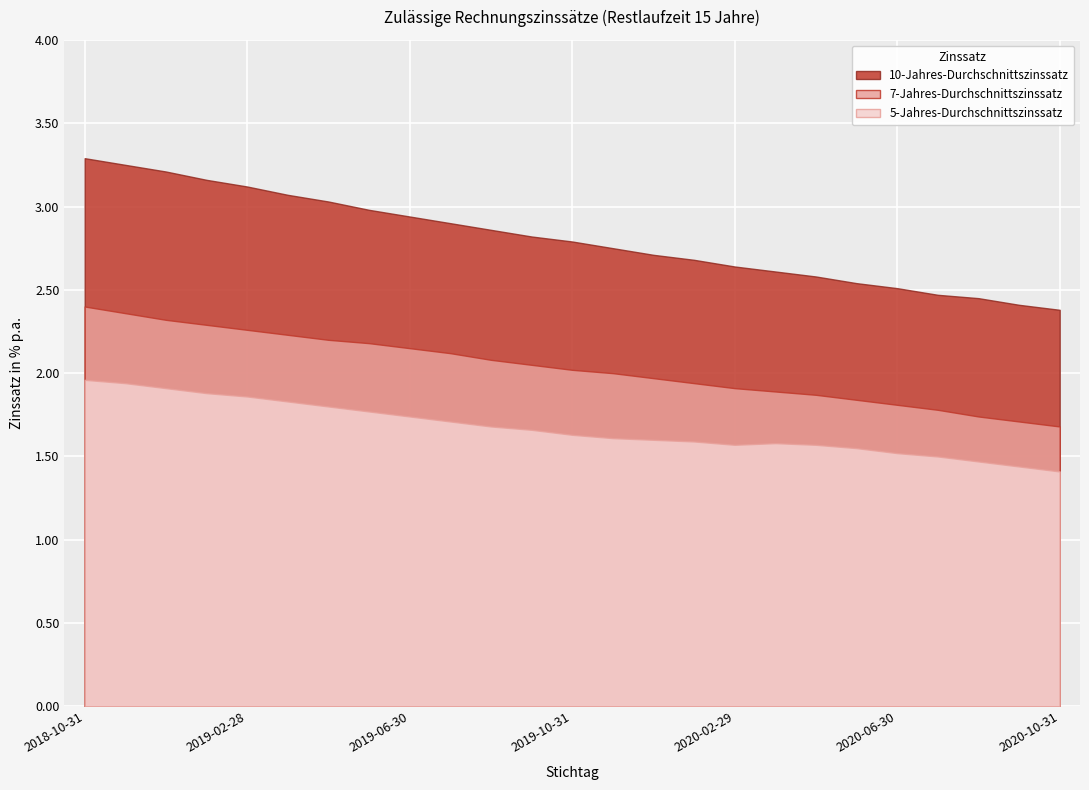

Rank the series at 2019-06-30 from lowest to highest value.

5-Jahres-Durchschnittszinssatz, 7-Jahres-Durchschnittszinssatz, 10-Jahres-Durchschnittszinssatz